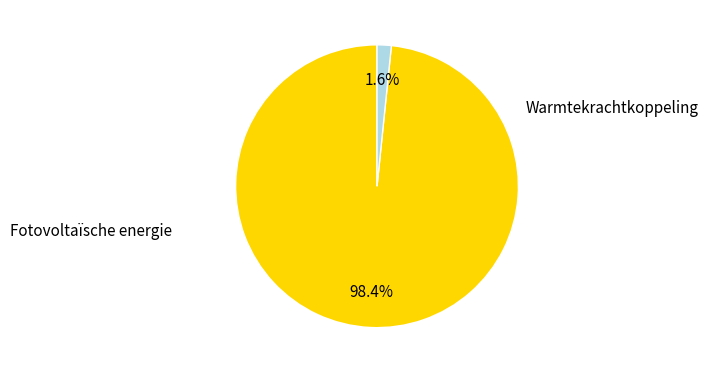

Is there any slice that represents more than half of the pie?

Yes